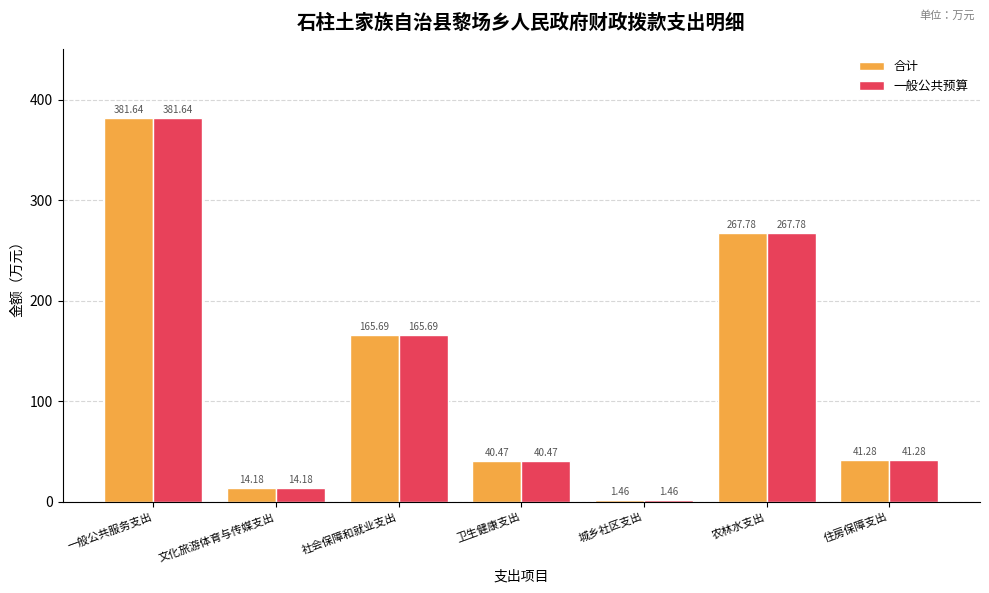

What is the total value across all series at 城乡社区支出?

2.9